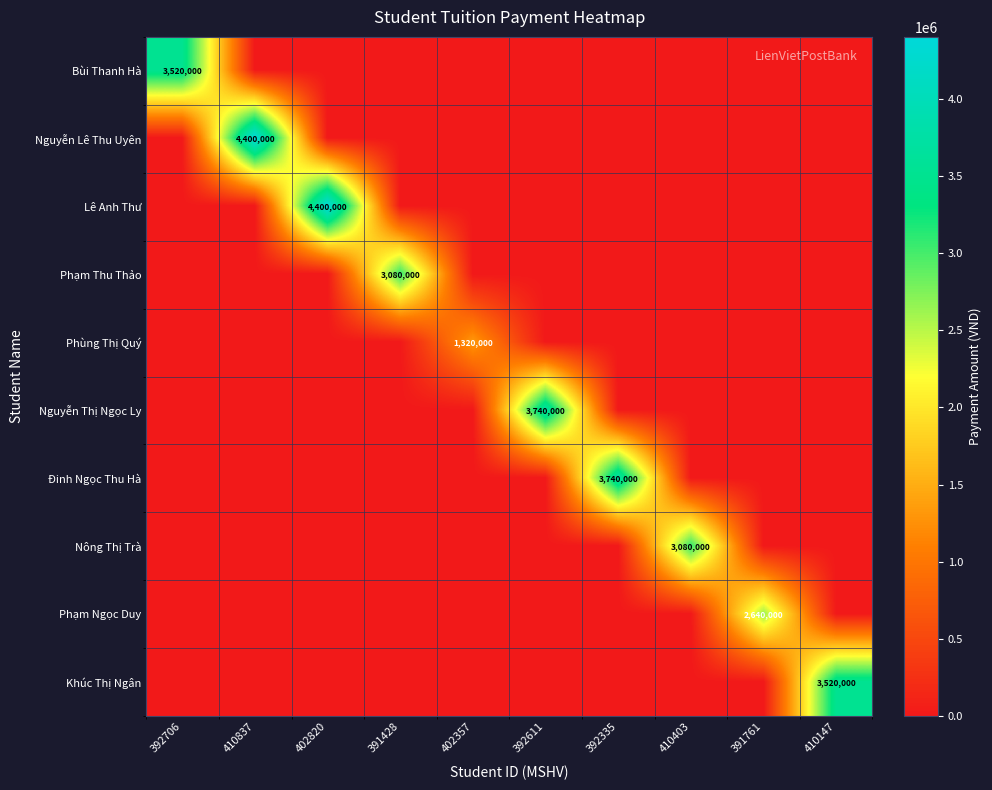

True or false: Nông Thị Trà has a value of 1688355 at 392611.

False